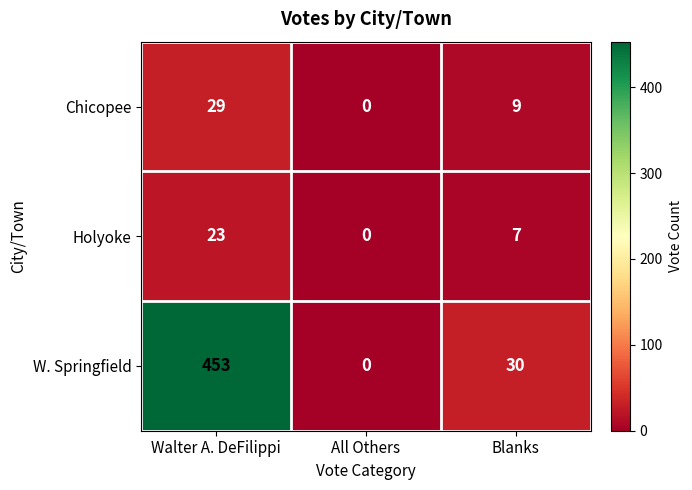

Is the value of Holyoke at Blanks greater than the value of Chicopee at All Others?

Yes